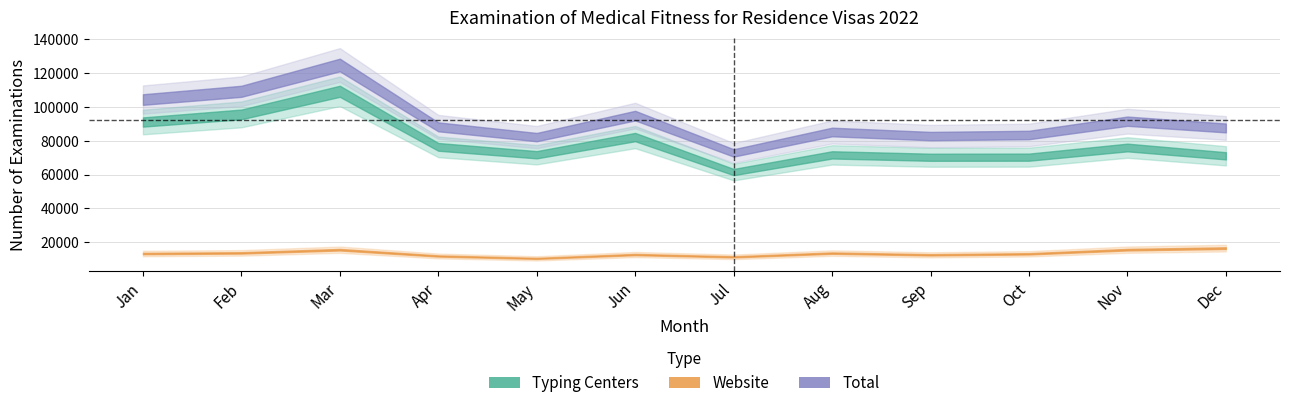

At which label is Website closest to 13458?

Aug